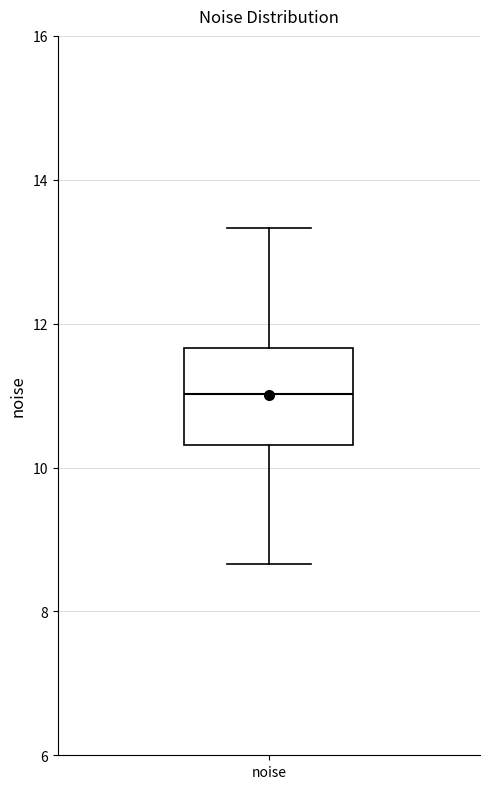

Where does the median line of the box for noise sit on the y-axis? The values are not printed on the chart, so give them approximately, as read against the axis.

11.0